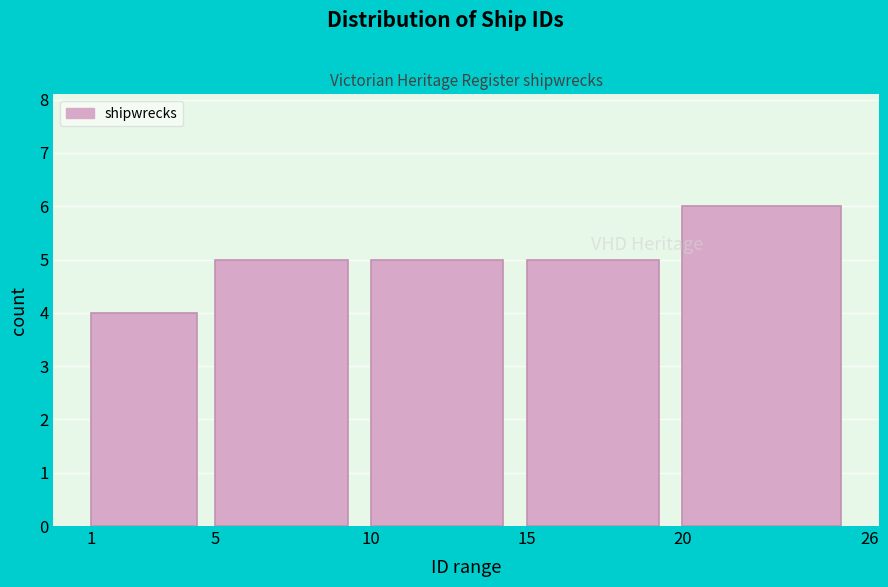

Reading left to right, what are all the values shown in this chart?

1=4	5=5	10=5	15=5	20=6